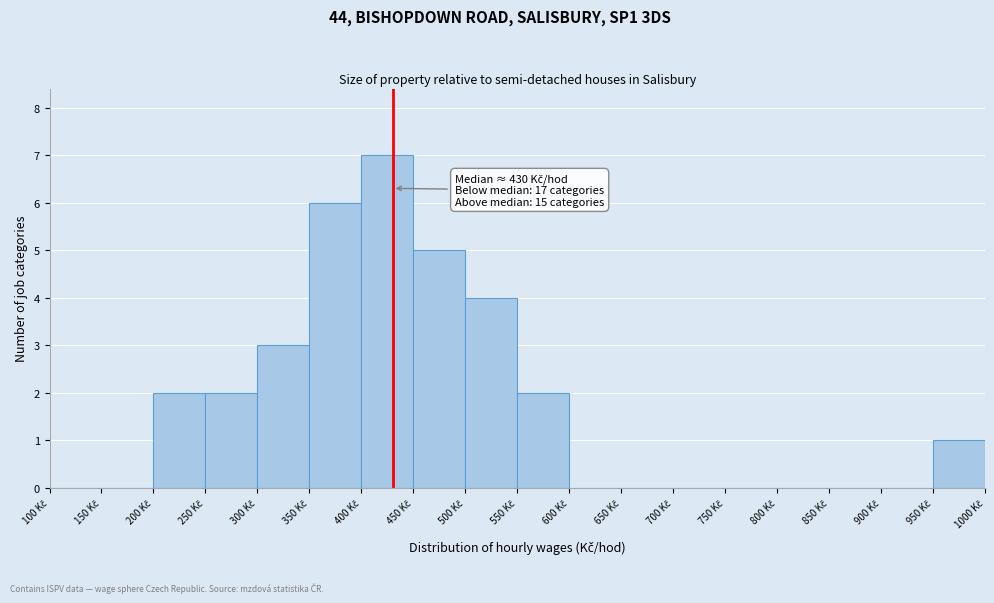

Which range on the x-axis has the tallest bar?

400 to 450